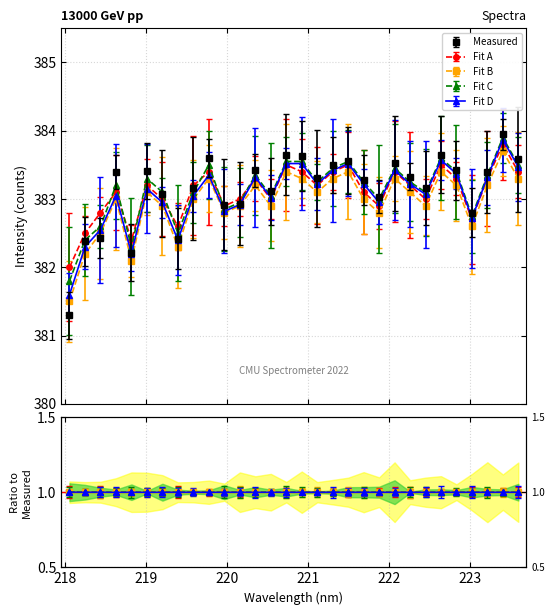

What is the difference between the second highest and second lowest values in the Fit B series?

1.3